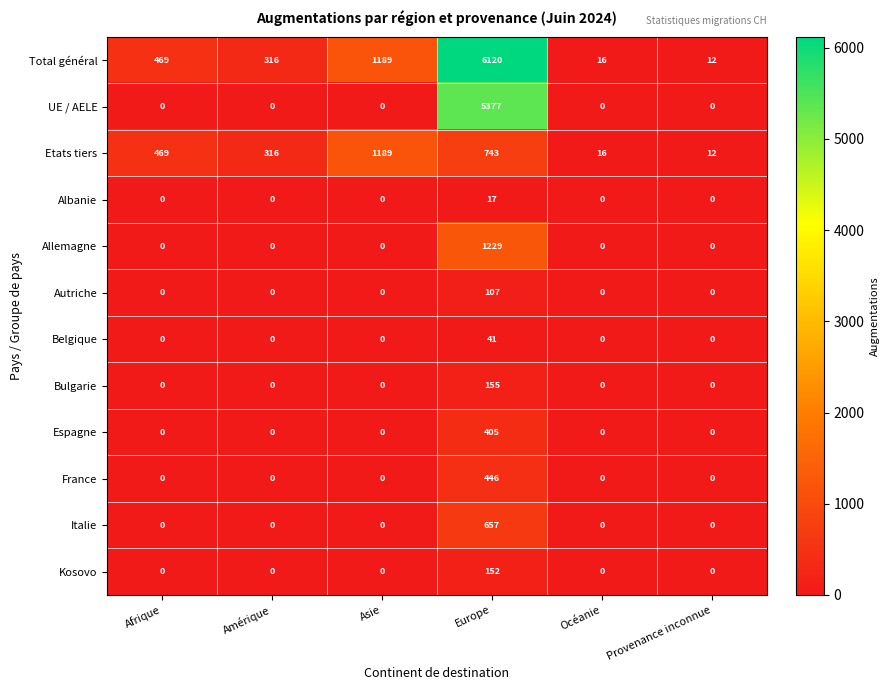

Which category has the highest value across all series?

Europe